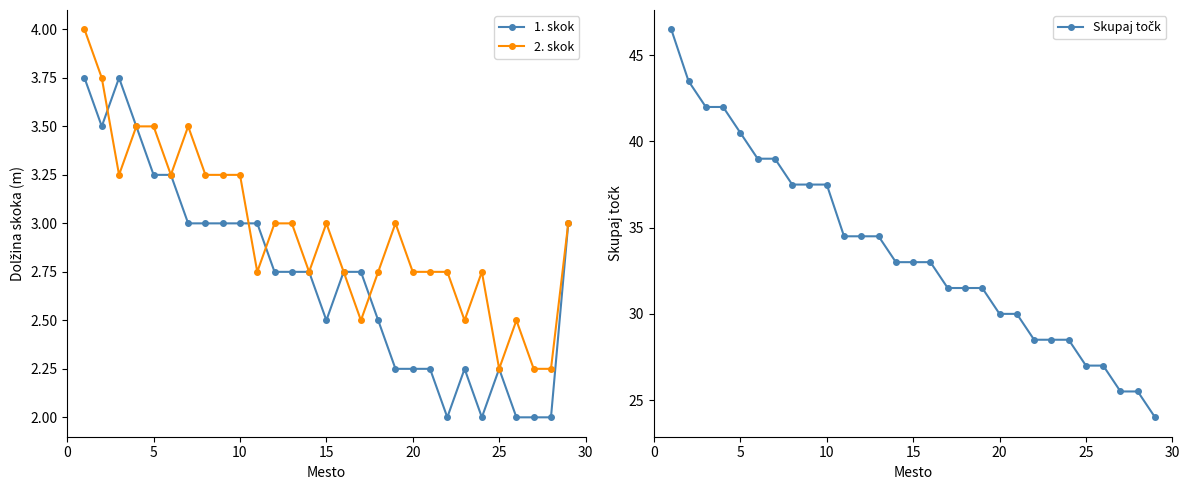

True or false: Skupaj točk and 1. skok cross at least once.

False